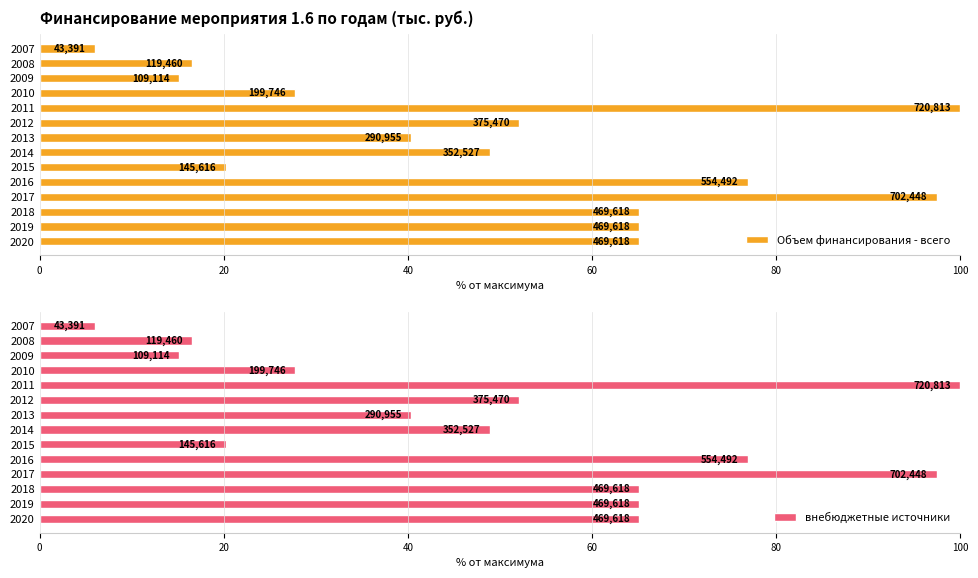

How many groups of bars are there?

14